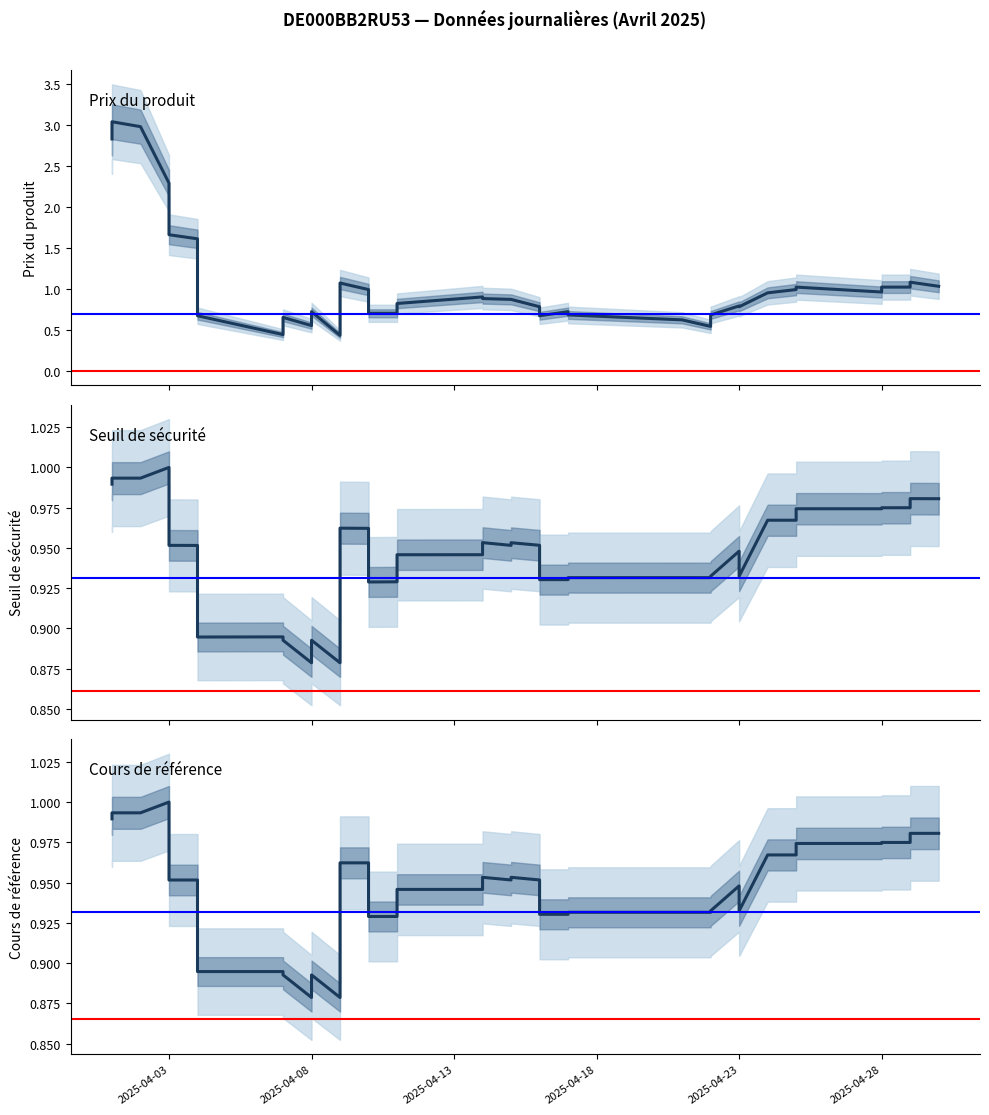

What is the highest value of the Cours de référence series?

1.0